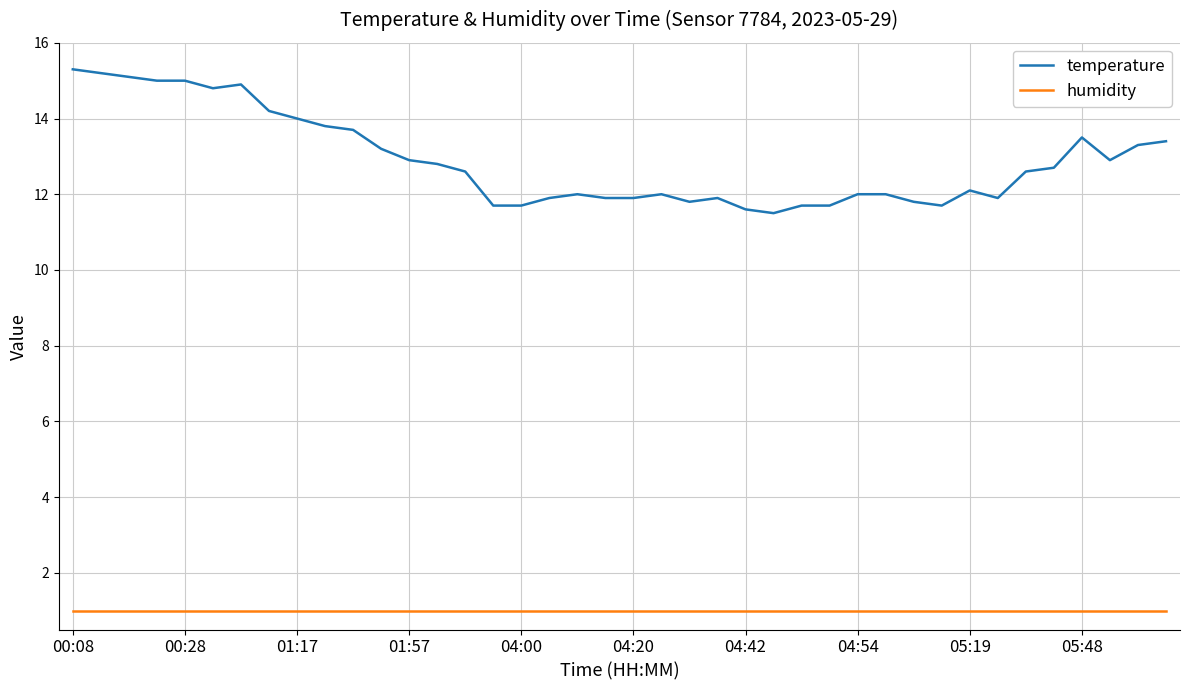

True or false: humidity and temperature intersect in this chart.

False